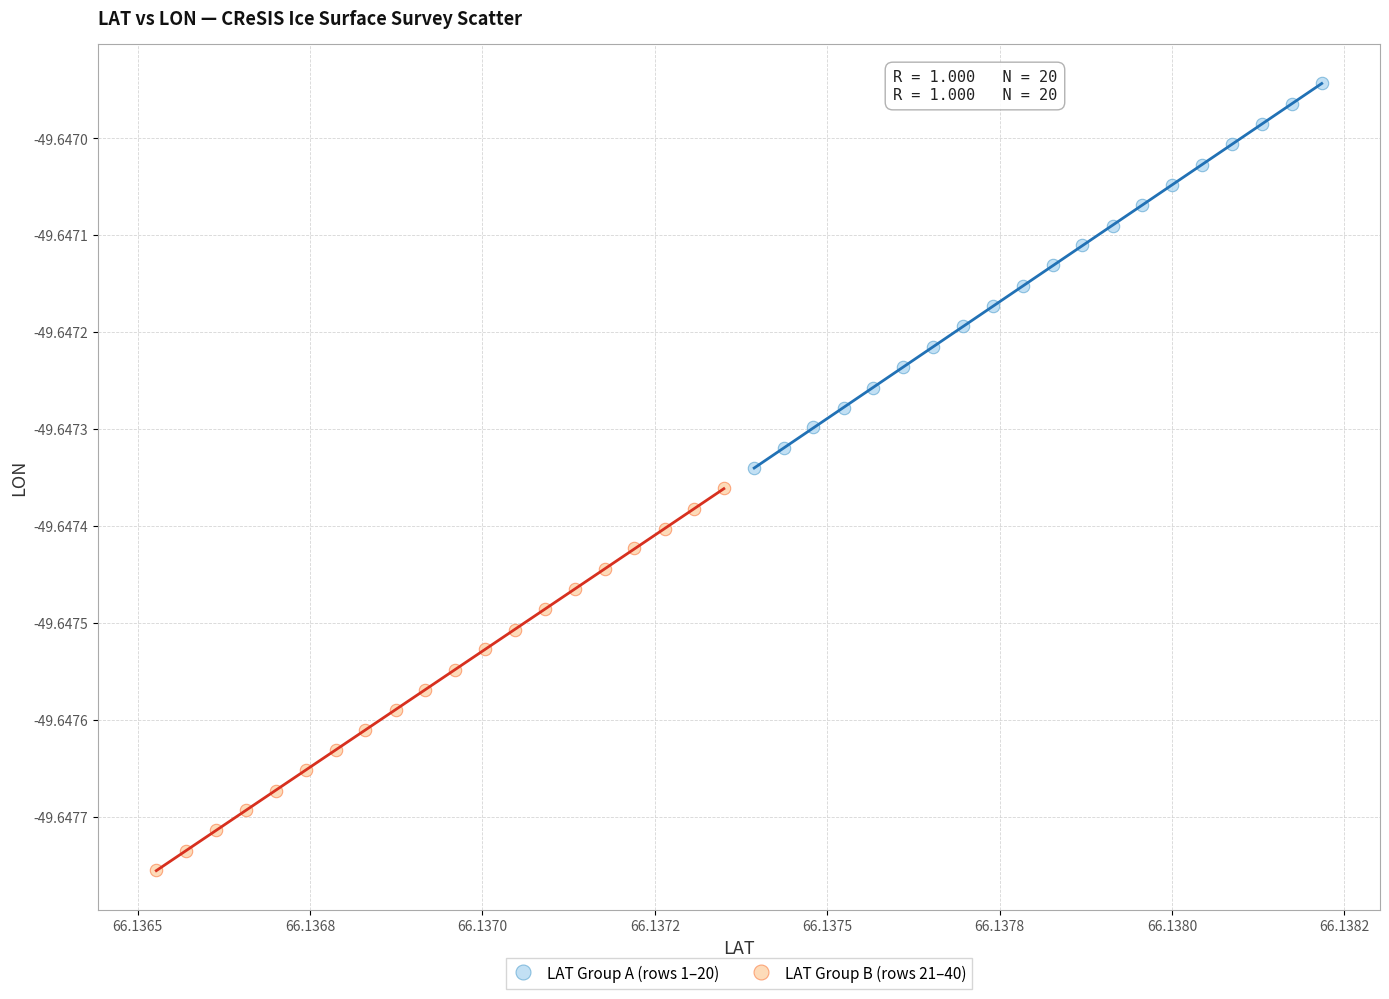

Which series contains the lowest Y value?

LAT Group B (rows 21–40)